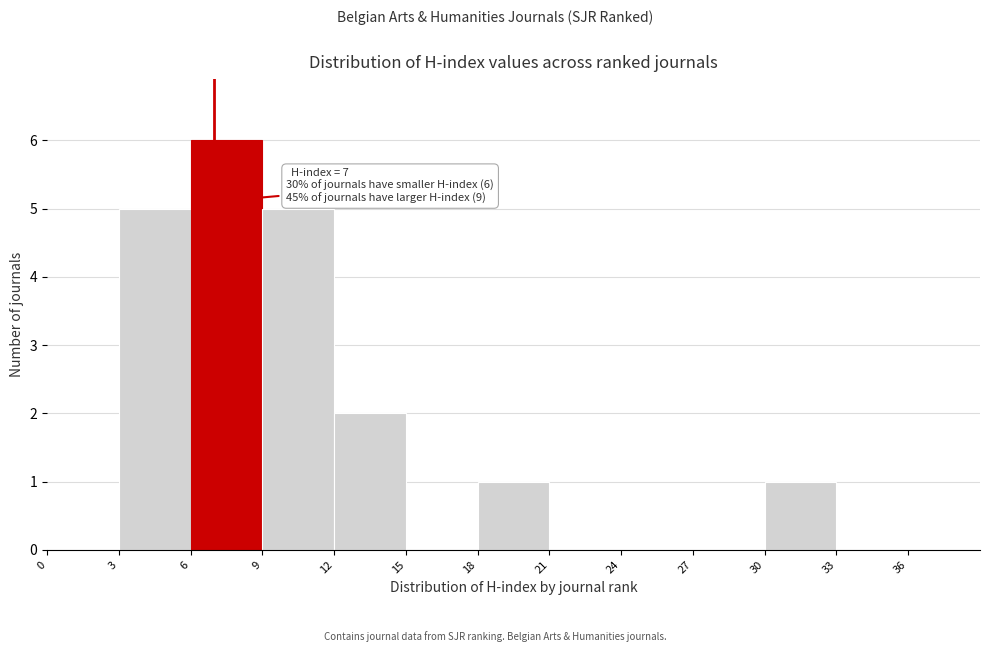

Over which range of the x-axis is the bar tallest?

6 to 9